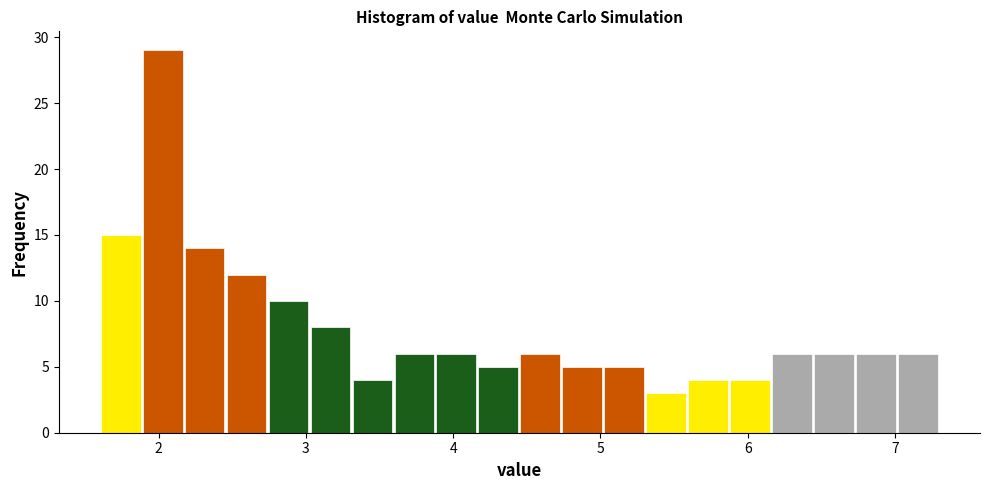

Read against the x-axis, roughly where is the centre of the tallest bar?

2.0